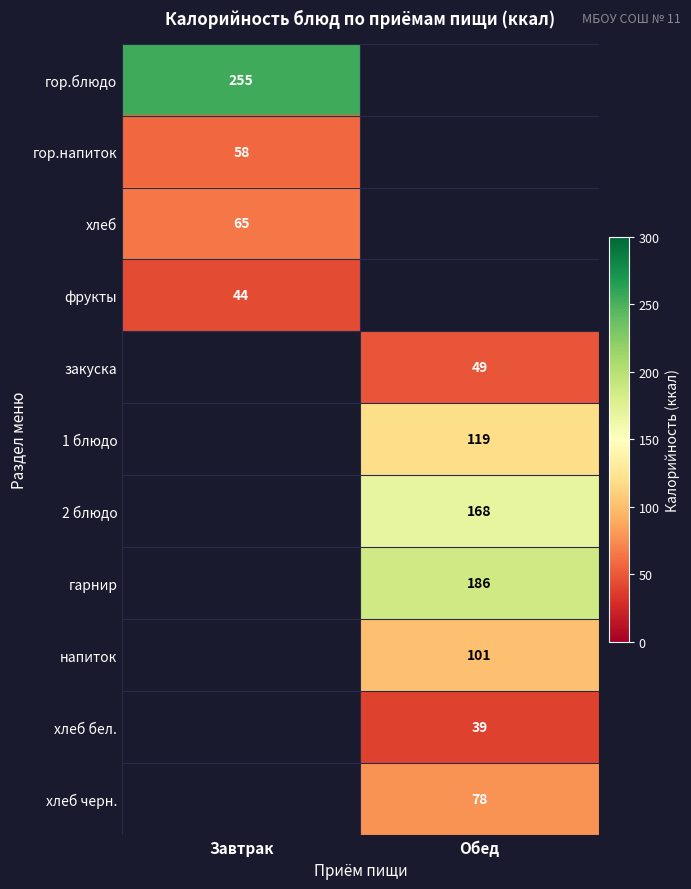

The value of гор.напиток at Завтрак is 58. True or false?

True